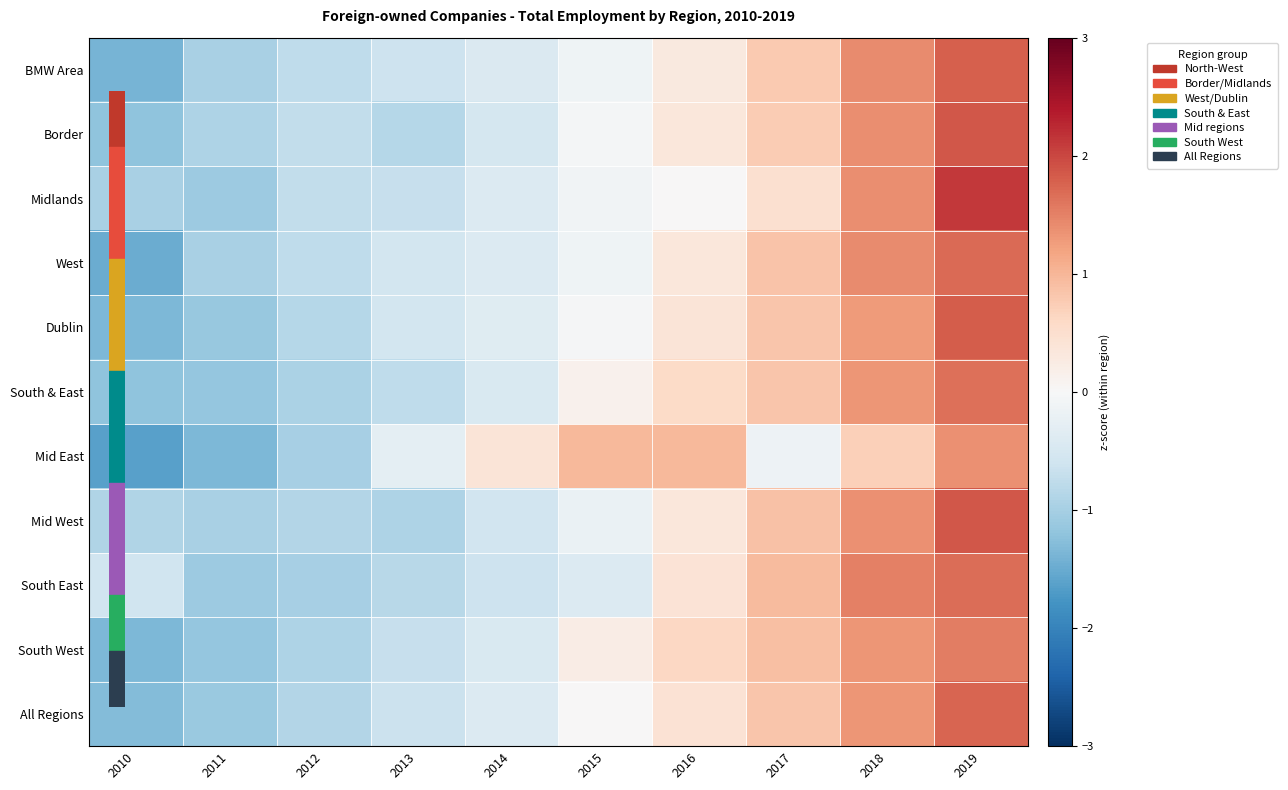

Between 2015 and 2016, which is larger?

2016